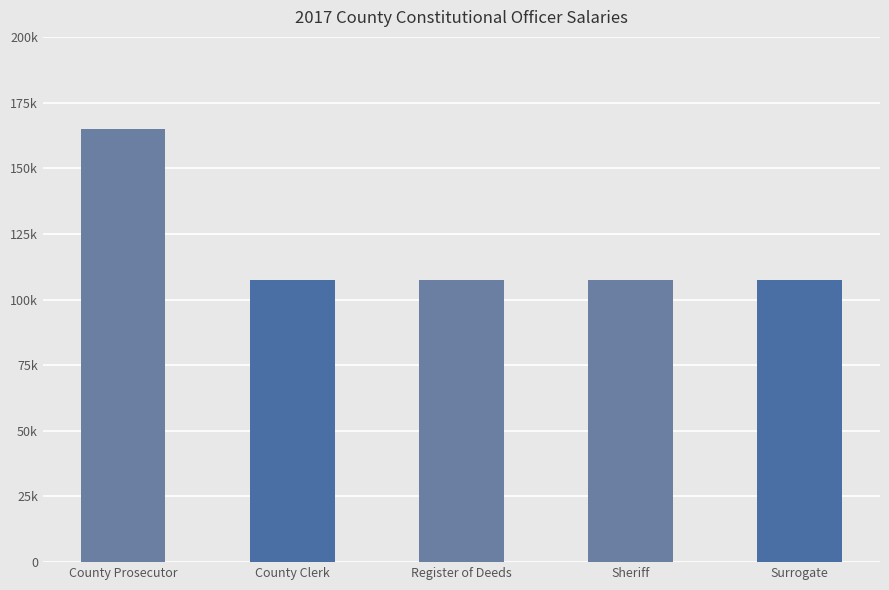

Does the chart contain any negative values?

No